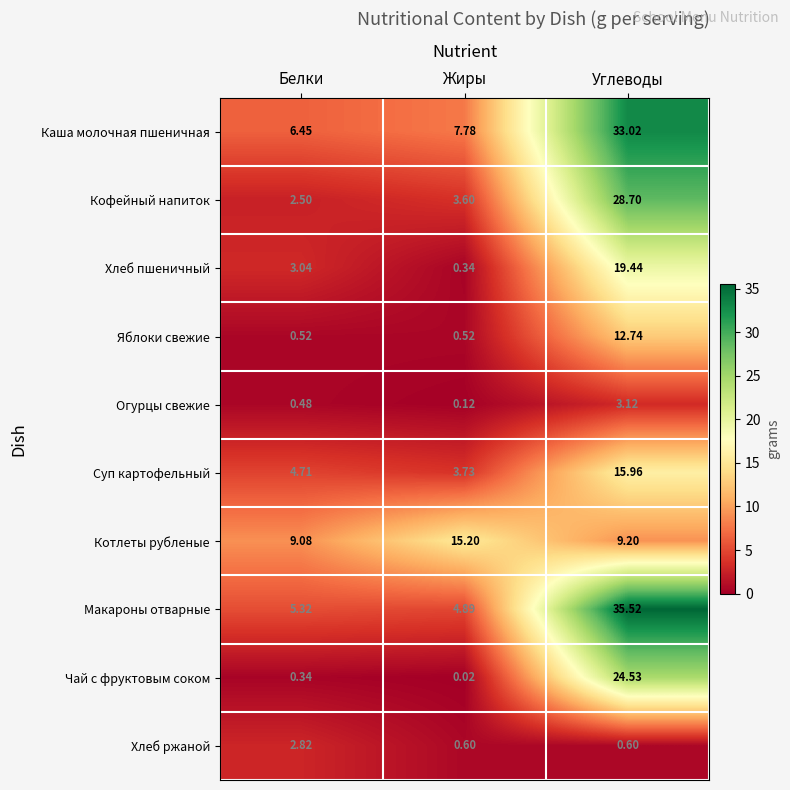

What is the total value across all series at Углеводы?

182.8